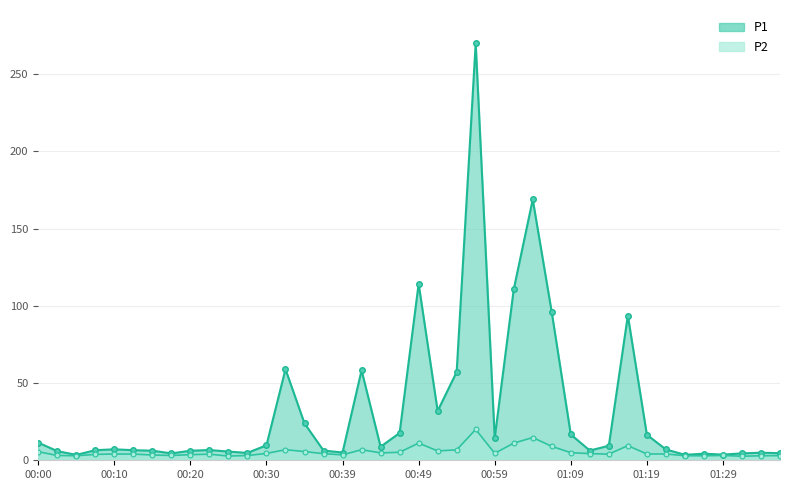

The P2 series shows 26.2 at 01:04. True or false?

False